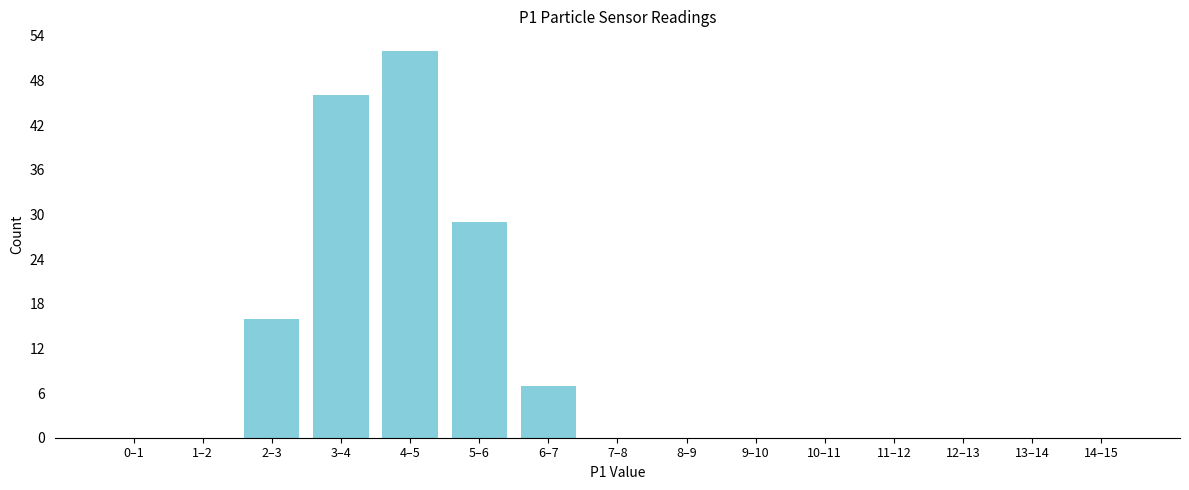

Reading right to left, transcribe all the data shown in this chart.

14–15=0	13–14=0	12–13=0	11–12=0	10–11=0	9–10=0	8–9=0	7–8=0	6–7=7	5–6=29	4–5=52	3–4=46	2–3=16	1–2=0	0–1=0